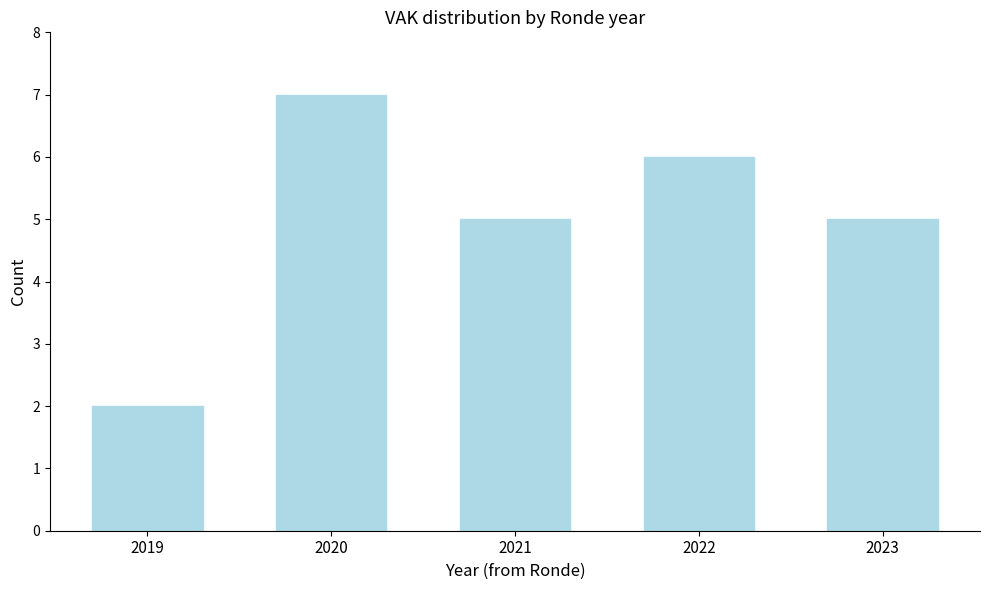

Reading left to right, extract all data points from this chart.

2	7	5	6	5